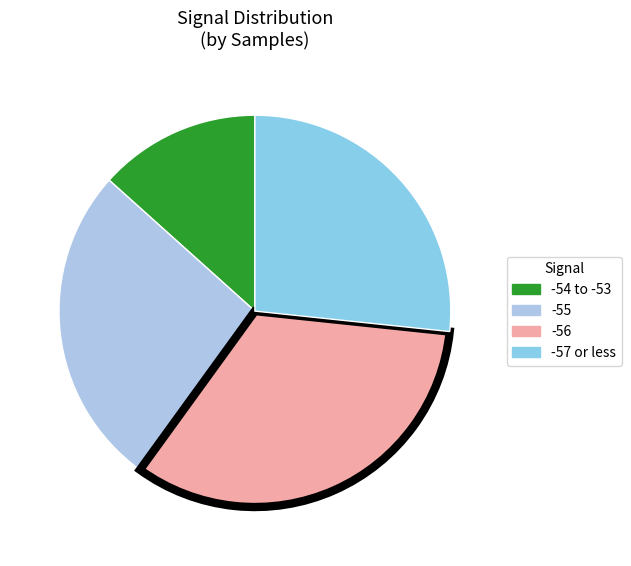

How many slices are in this pie chart?

4